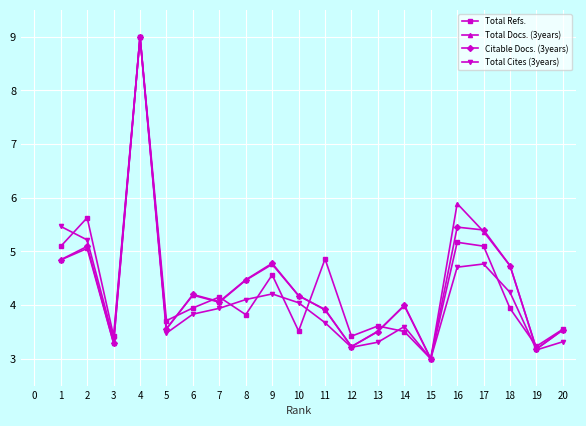

What is the sum of all Total Cites (3years) values?

83.6